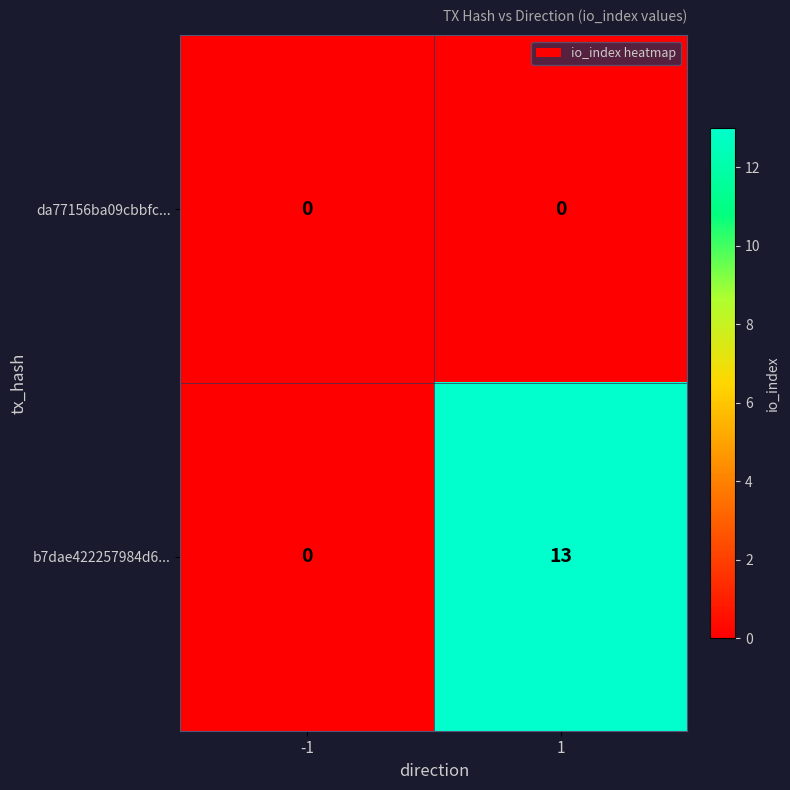

Between -1 and 1, which series saw the biggest shift?

b7dae422257984d6...